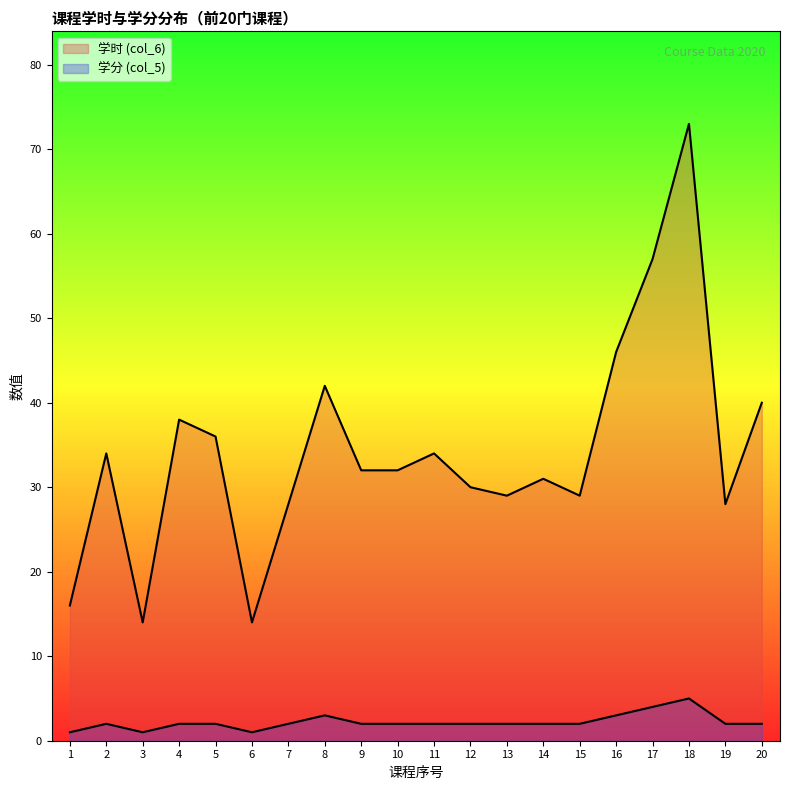

Where does the 学时 (col_6) series first go above 32?

2